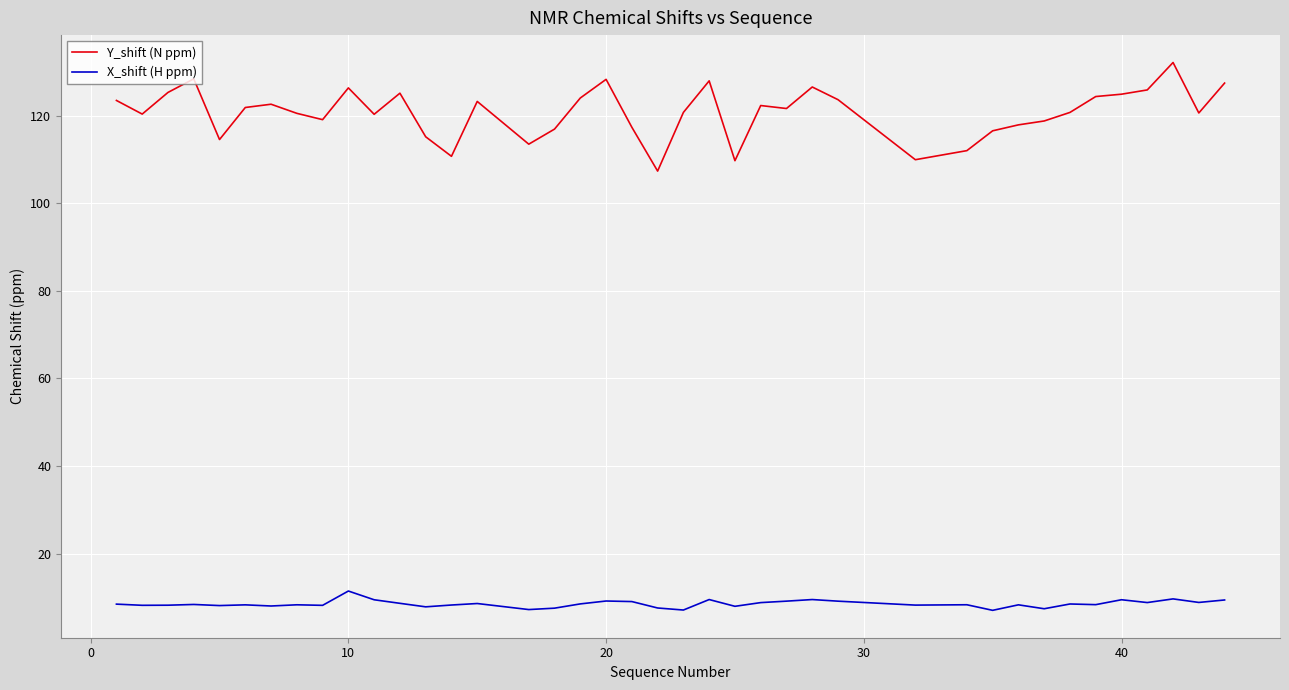

Rank the series by their maximum value, from lowest to highest.

X_shift (H ppm), Y_shift (N ppm)